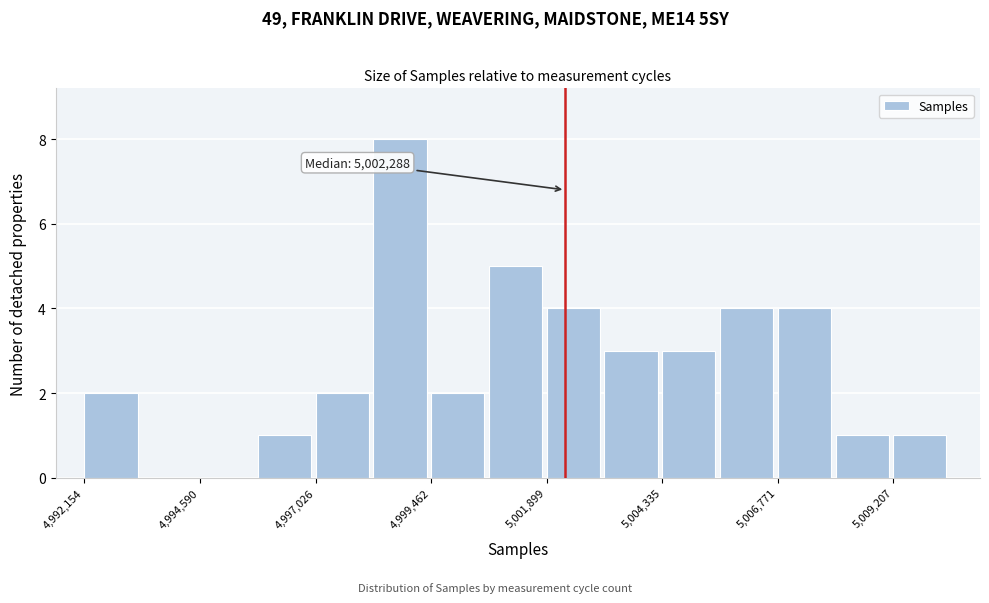

Read against the x-axis, roughly where is the centre of the tallest bar?

4999000